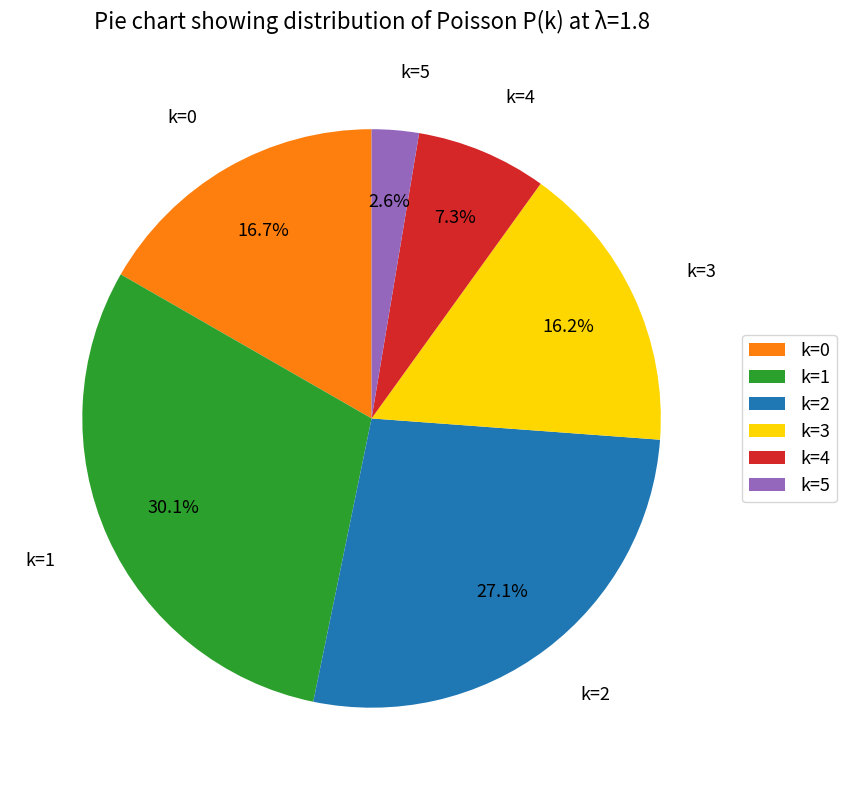

Which has a higher value, k=0 or k=4?

k=0